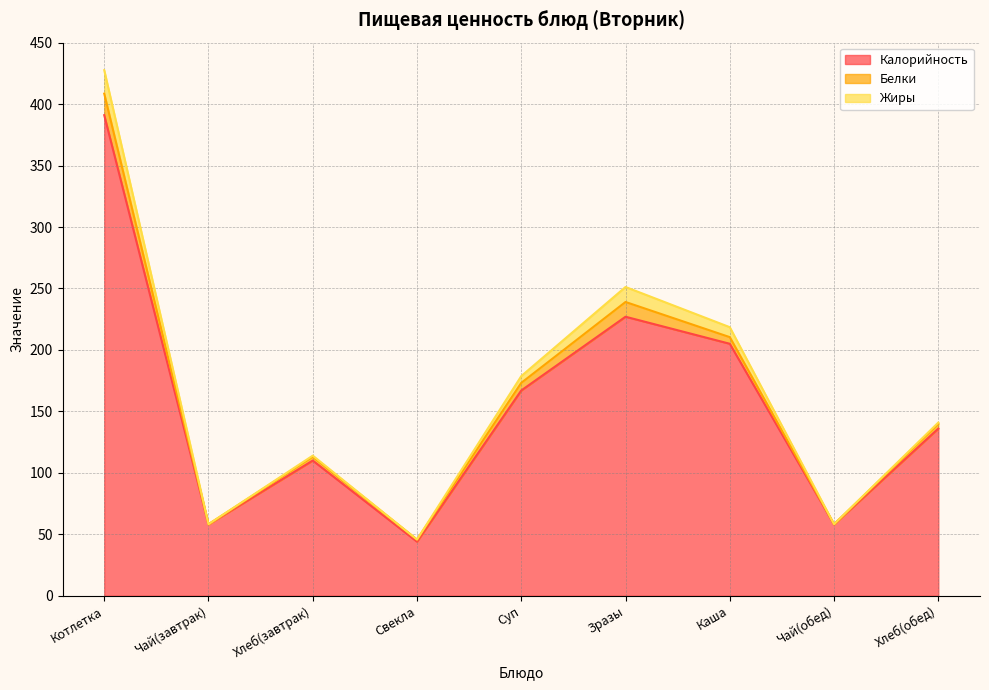

What are all the series names shown in the legend?

Калорийность, Белки, Жиры